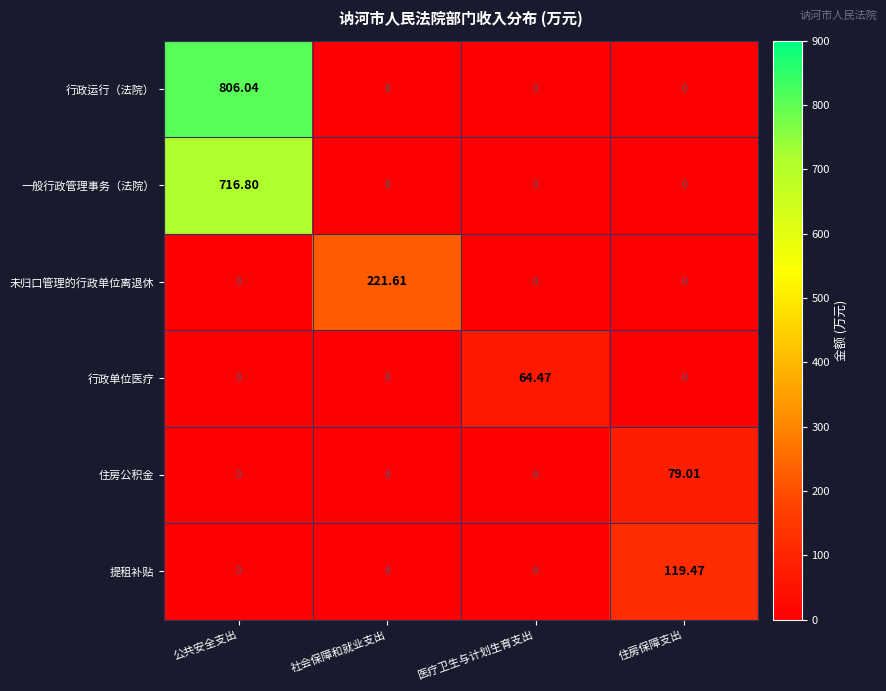

At how many categories does at least one series exceed 97?

3